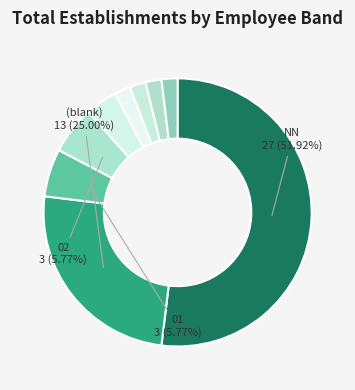

Which slice represents more than half of the pie?

NN